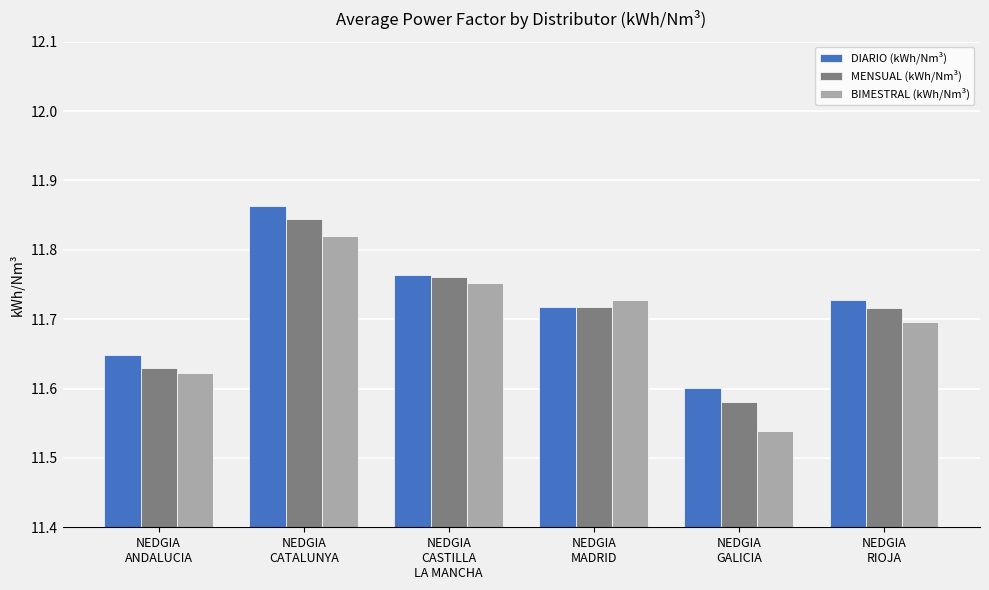

Which series has the largest total across all categories?

DIARIO (kWh/Nm³)